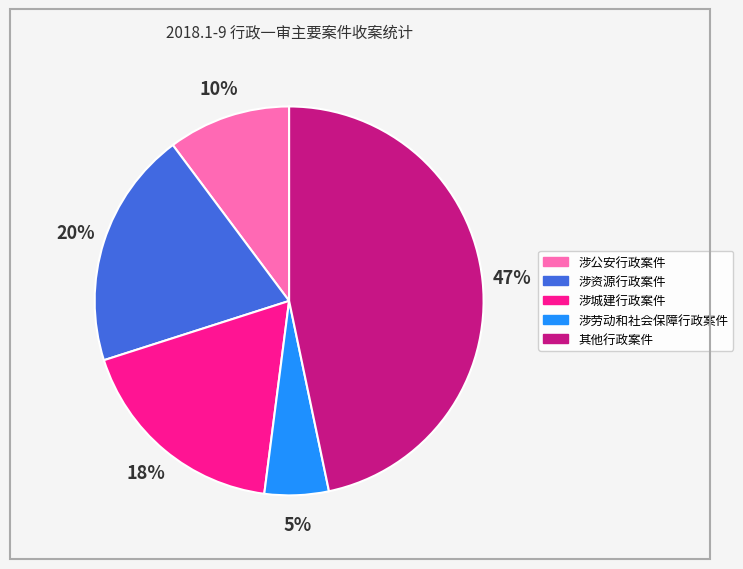

To the nearest percent, what is the combined percentage of 涉城建行政案件 and 其他行政案件?

65%